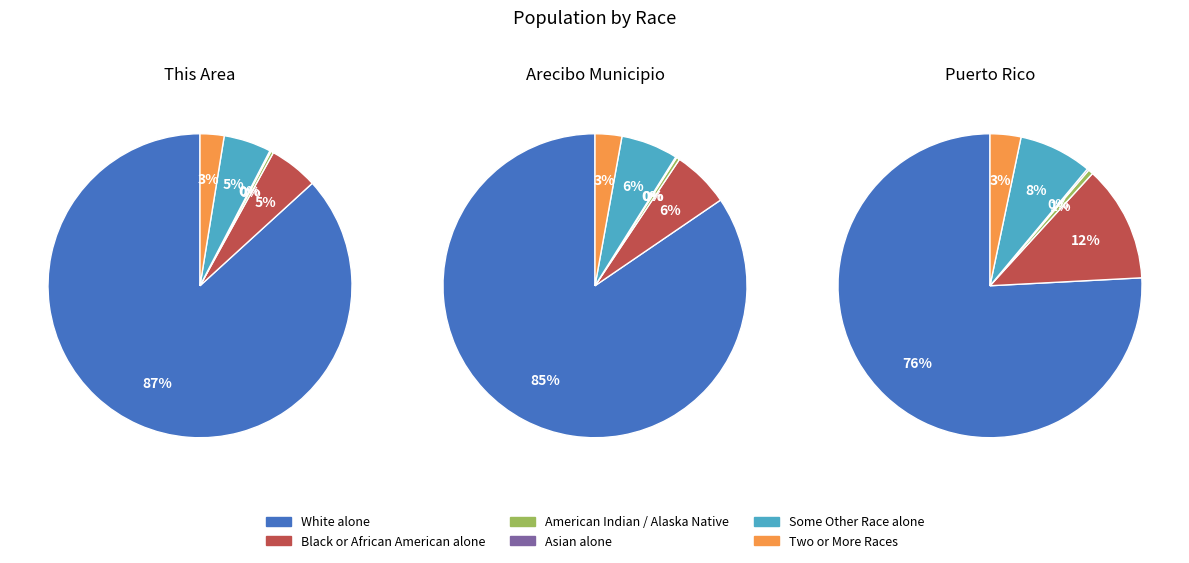

Do This Area and National together represent more than half of the pie?

Yes